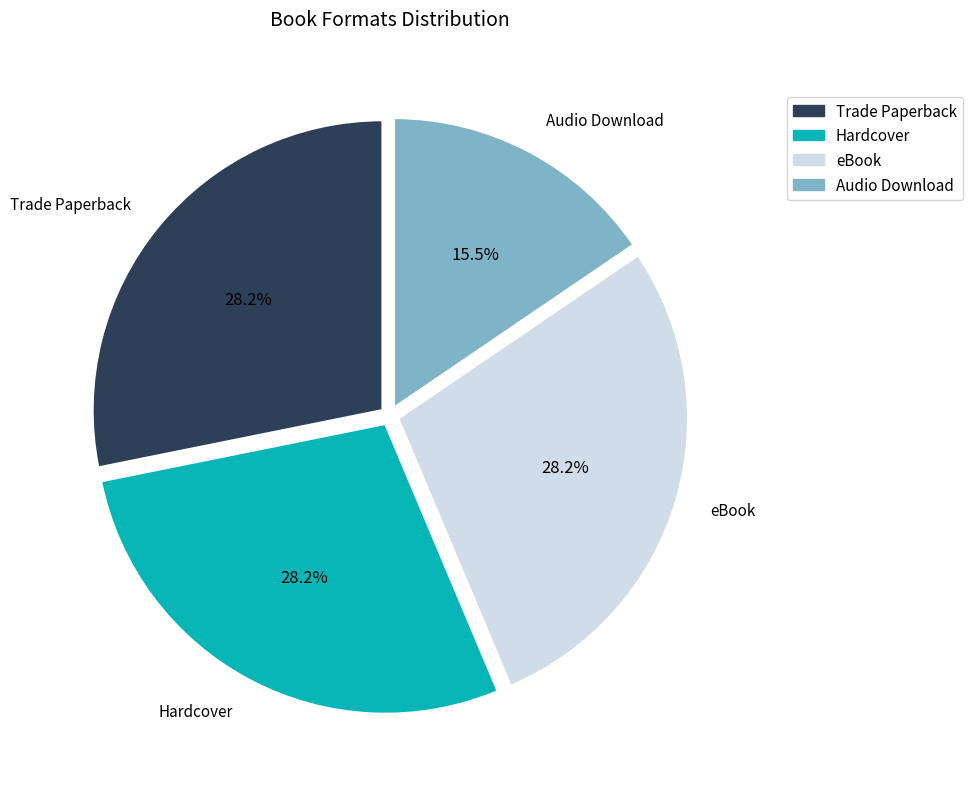

True or false: Trade Paperback accounts for 40% of the total.

False